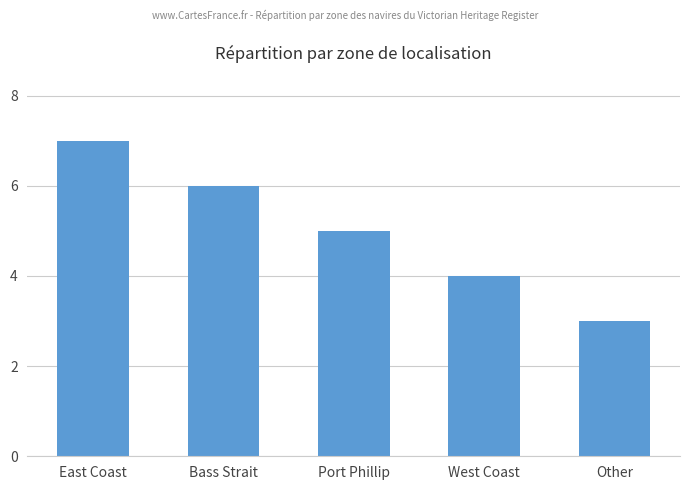

Rank the categories by value from lowest to highest.

Other, West Coast, Port Phillip, Bass Strait, East Coast